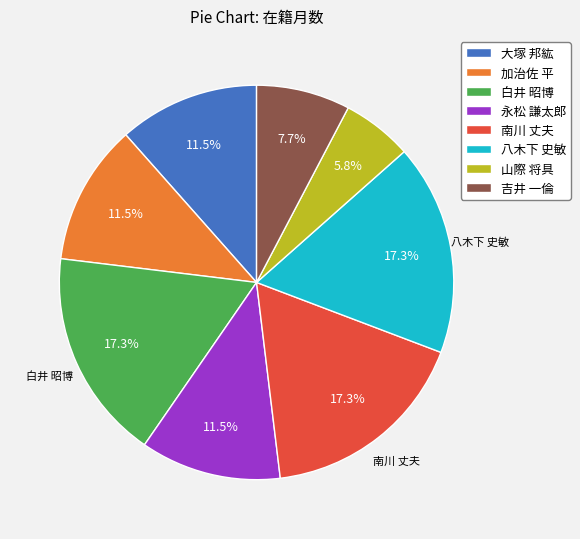

True or false: 南川 丈夫 accounts for 5% of the total.

False